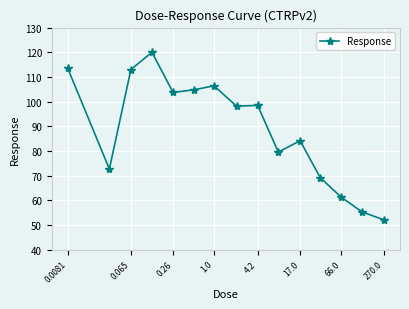

What is the greatest value displayed?

120.0